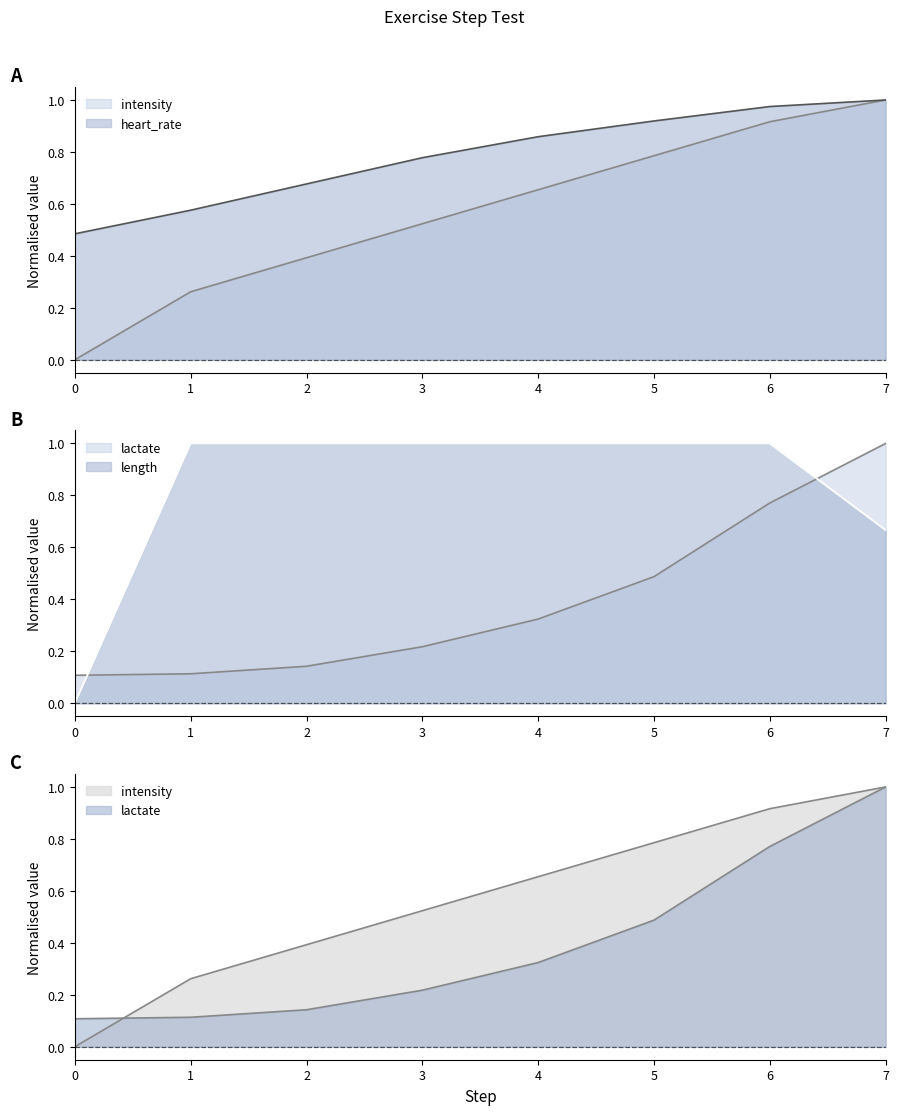

What is the difference between the length values at 4 and 7?

0.3